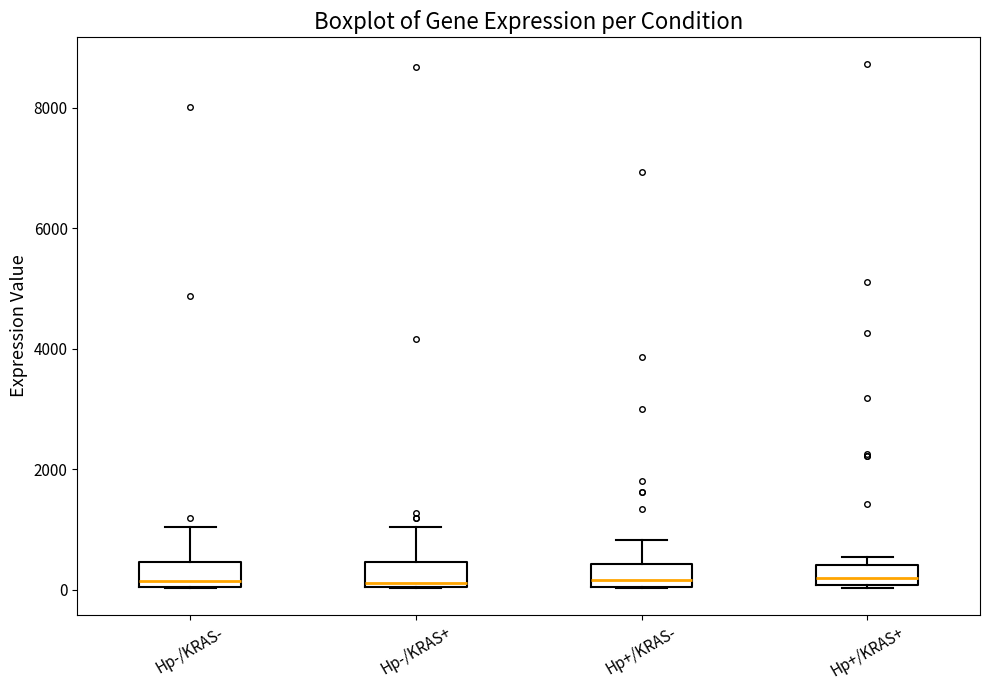

Reading left to right, read every box against the y-axis: the position of its median line, the range the box covers, and the ends of its whiskers. The values are not printed on the chart, so give them approximately, as read against the axis.

Hp-/KRAS-: median 200, box 0 to 400, whiskers 0 to 1000
Hp-/KRAS+: median 200, box 0 to 400, whiskers 0 to 1000
Hp+/KRAS-: median 200, box 0 to 400, whiskers 0 to 800
Hp+/KRAS+: median 200, box 0 to 400, whiskers 0 (just below the box's lower edge) to 600